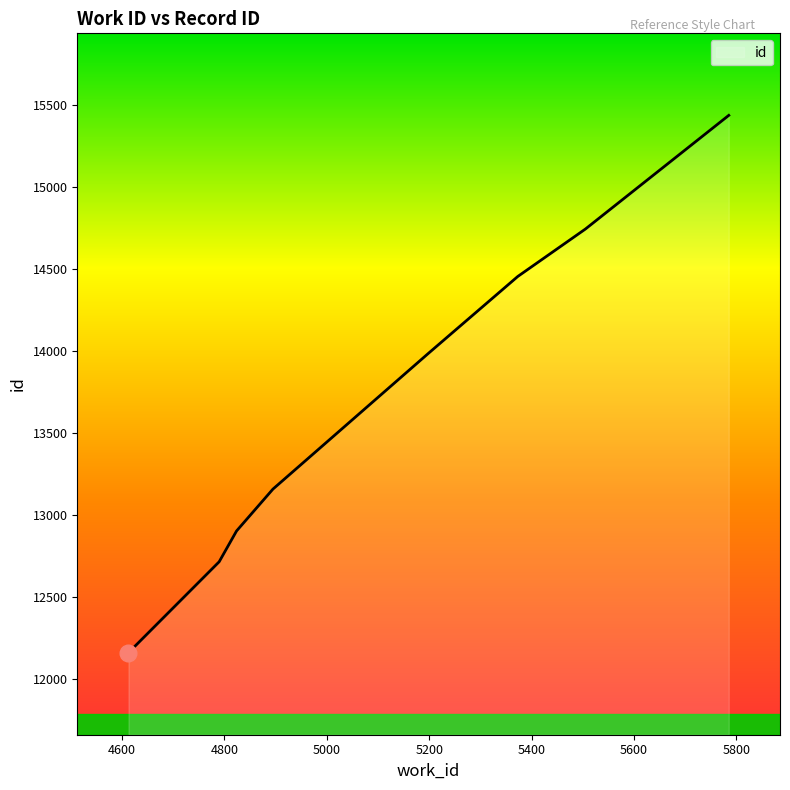

What is the maximum value shown in the chart?

15434